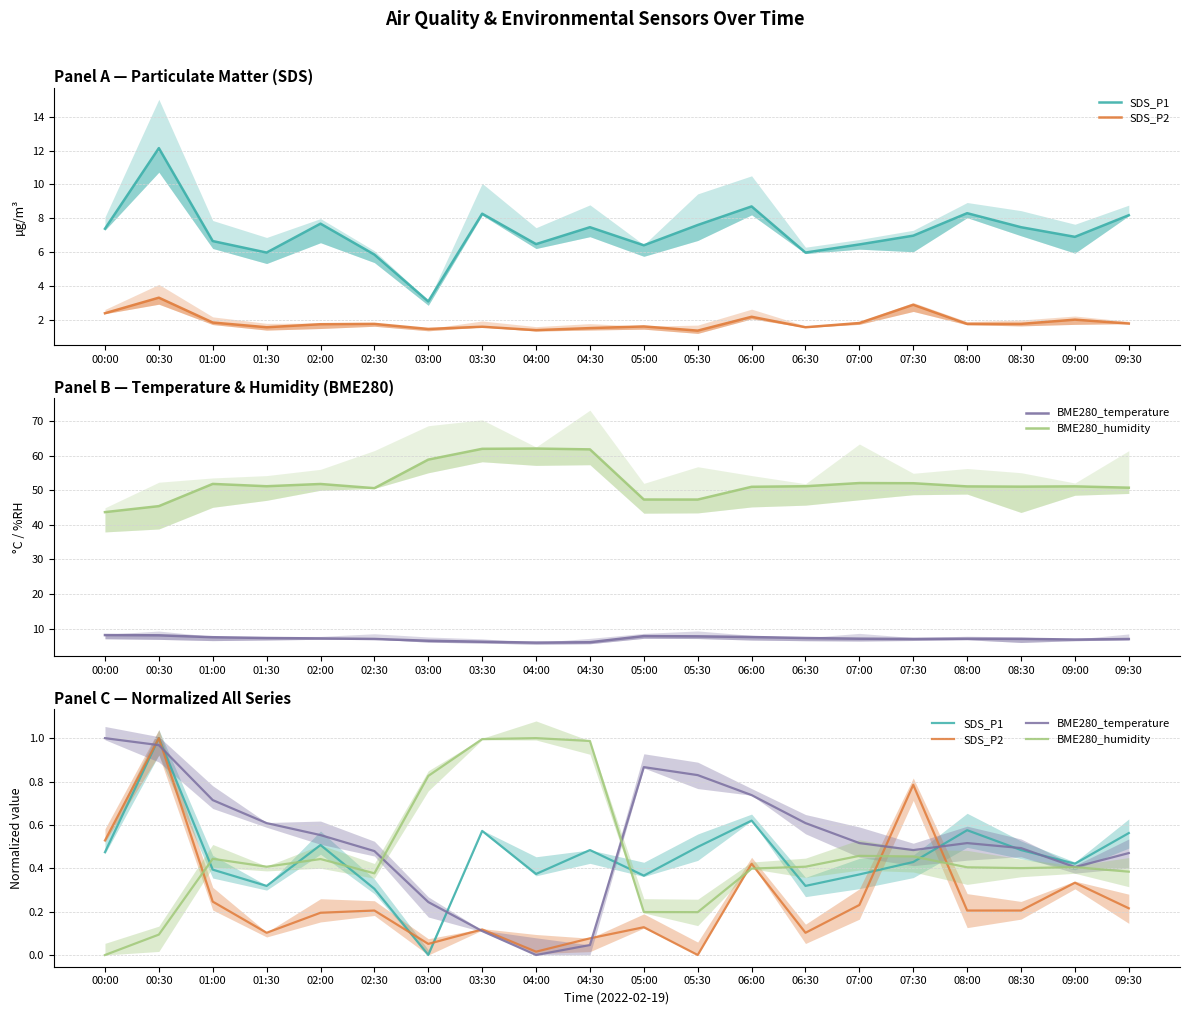

Where is the first local maximum for SDS_P2?

00:30